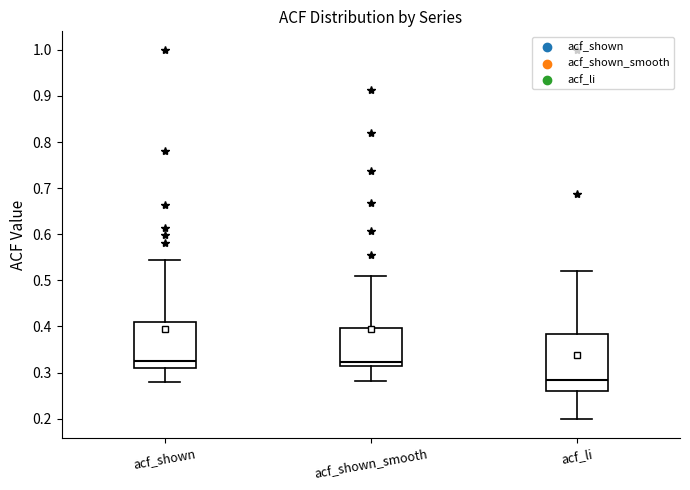

Reading left to right, read every box against the y-axis: the position of its median line, the range the box covers, and the ends of its whiskers. The values are not printed on the chart, so give them approximately, as read against the axis.

acf_shown: median 0.32, box 0.31 to 0.41, whiskers 0.28 to 0.54
acf_shown_smooth: median 0.32, box 0.31 to 0.40, whiskers 0.28 to 0.51
acf_li: median 0.28, box 0.26 to 0.38, whiskers 0.20 to 0.52